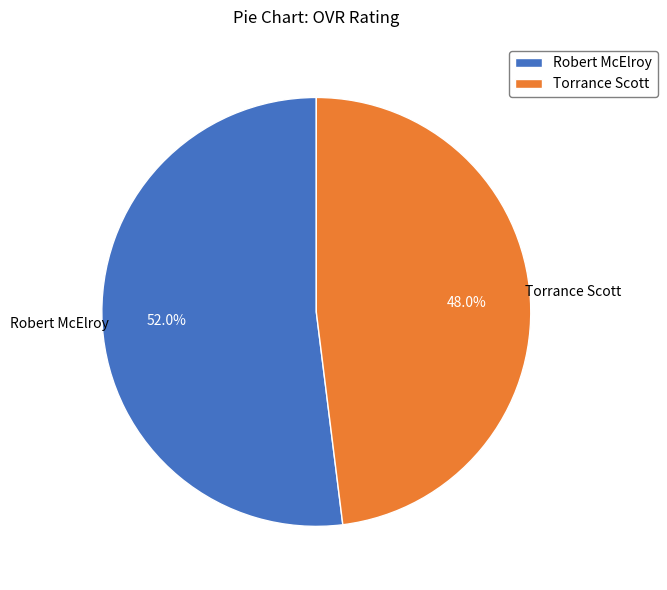

Which has a higher value, Robert McElroy or Torrance Scott?

Robert McElroy